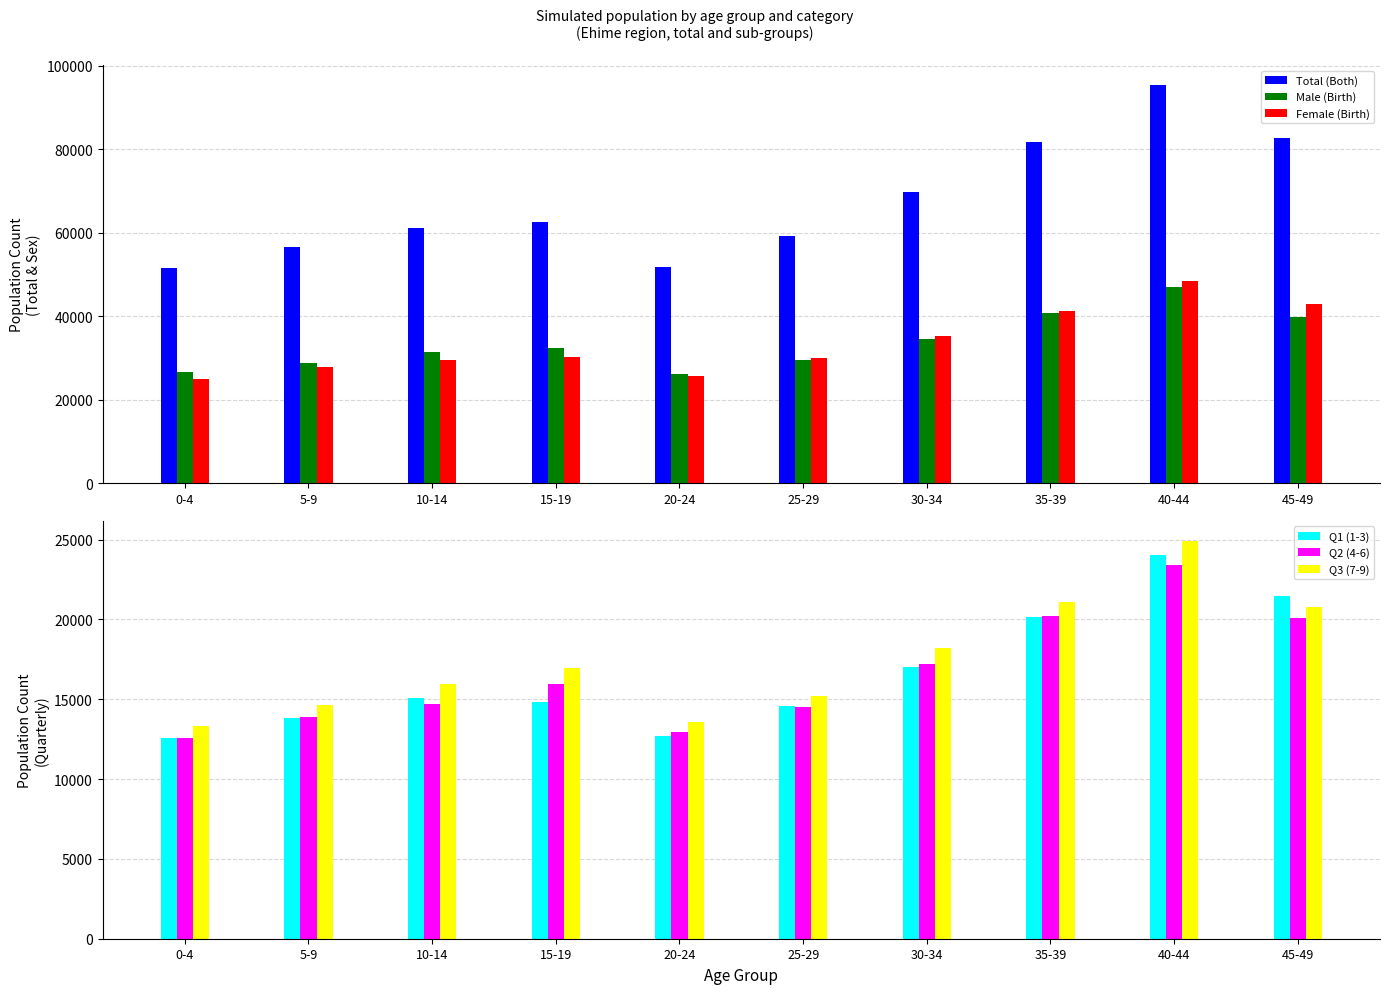

What is the value of the Q1 (1-3) bar at the 5th from the left?

12685